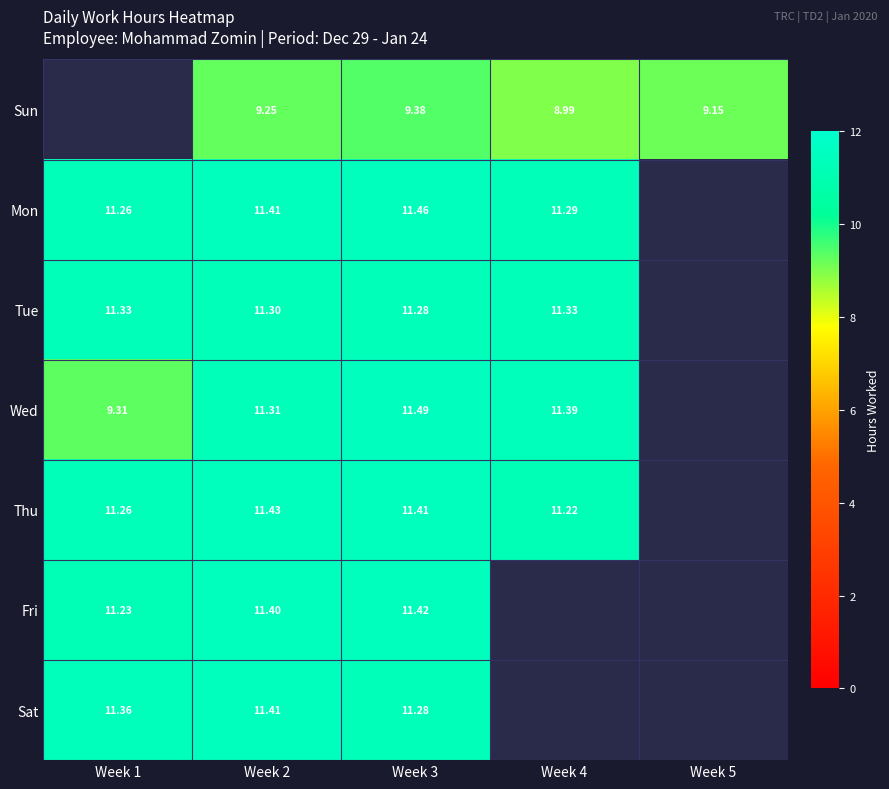

Which label corresponds to the smallest value in the chart?

Week 4